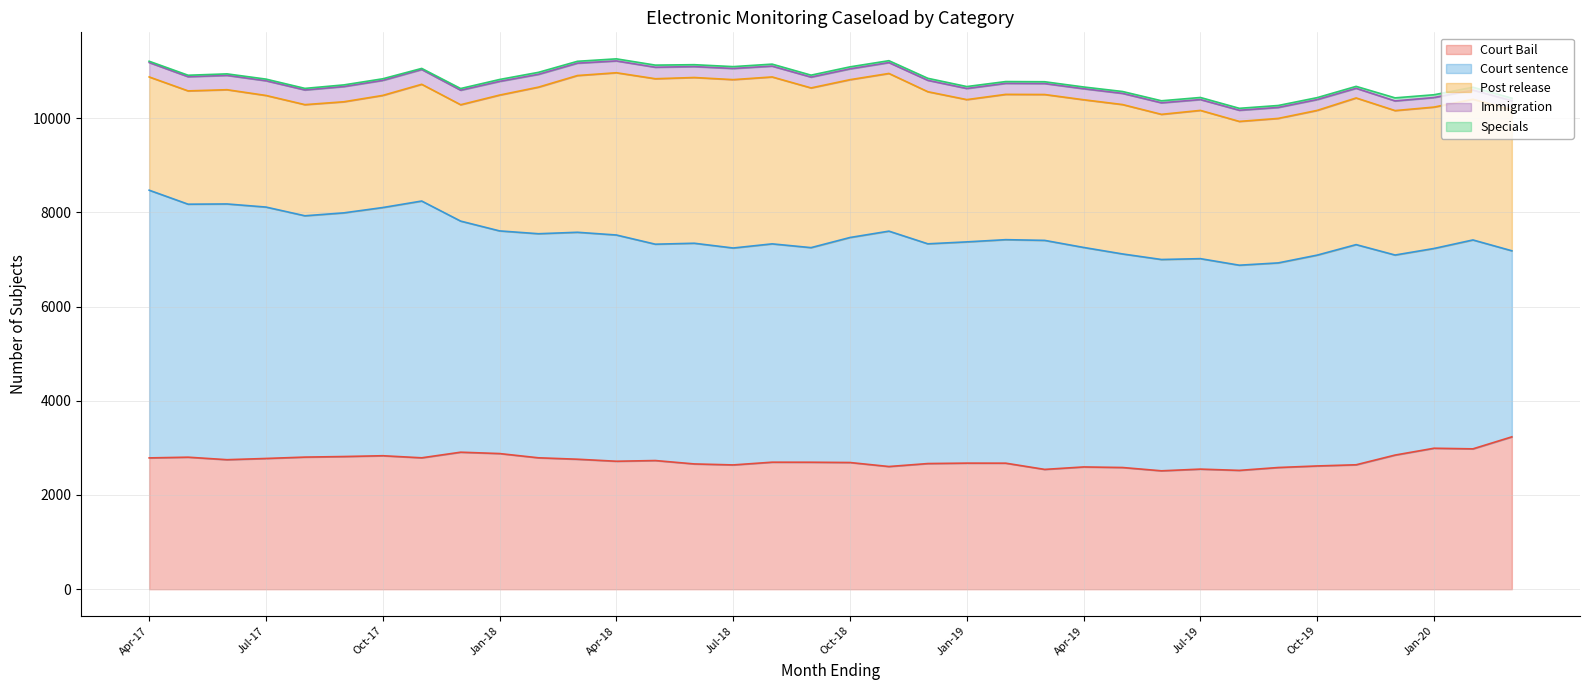

At which category does Specials reach its first local peak?

Jul-17